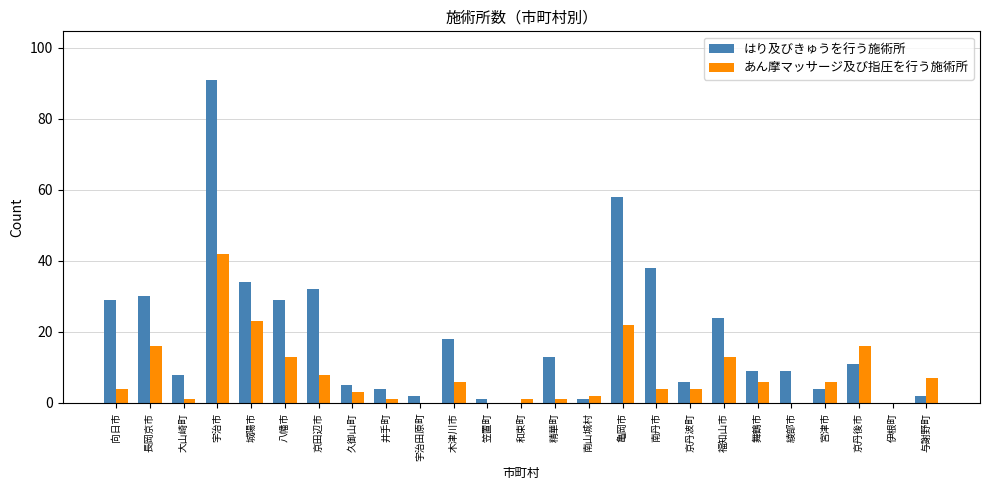

Count the number of categories in the chart.

25